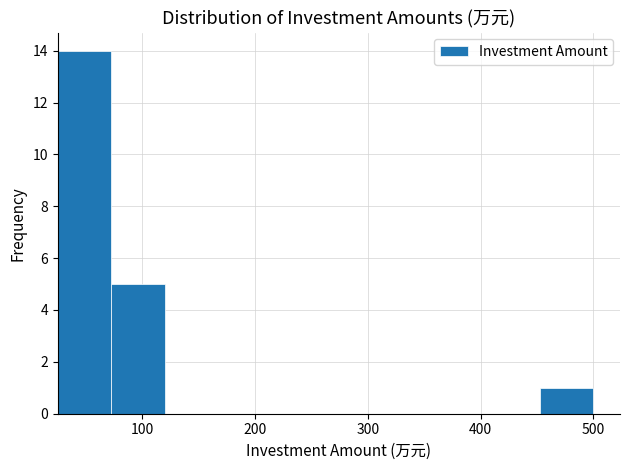

What is the height of the bar covering 30 to 70 on the x-axis? Neither the bar edges nor the heights are printed on the chart, so give them approximately, as read against the axes.

14